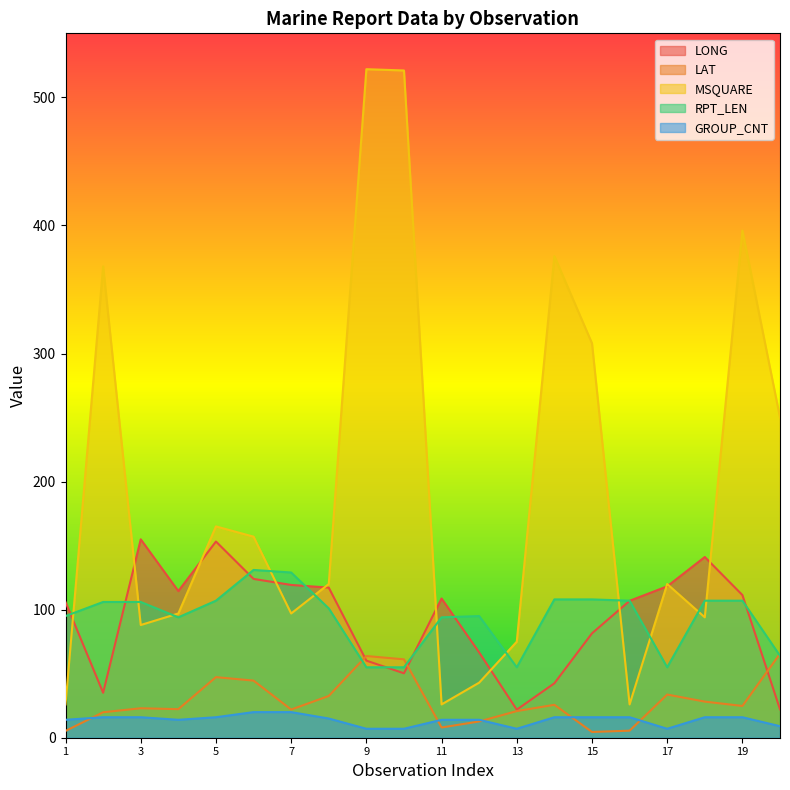

In RPT_LEN, how many points are higher than both neighbors (excluding endpoints)?

2